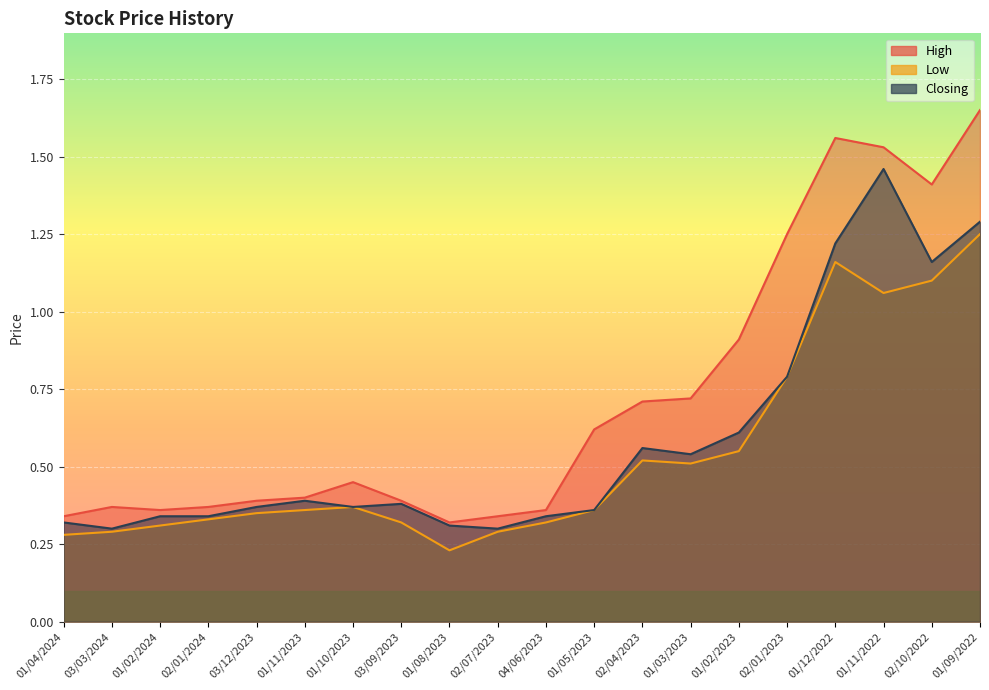

Between 03/09/2023 and 01/09/2022, which series saw the biggest shift?

High